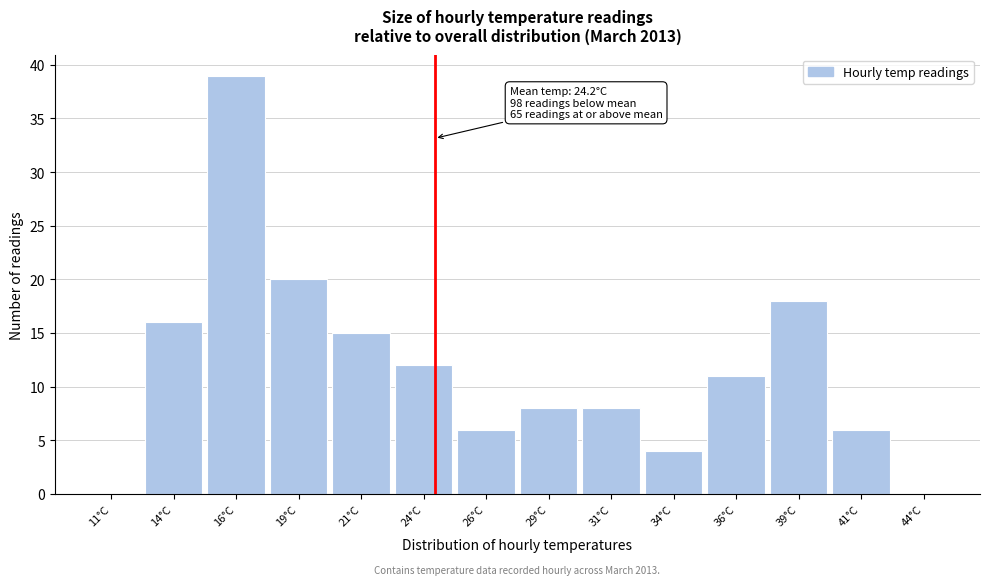

Over which range of the x-axis is the bar tallest?

15.0 to 17.5